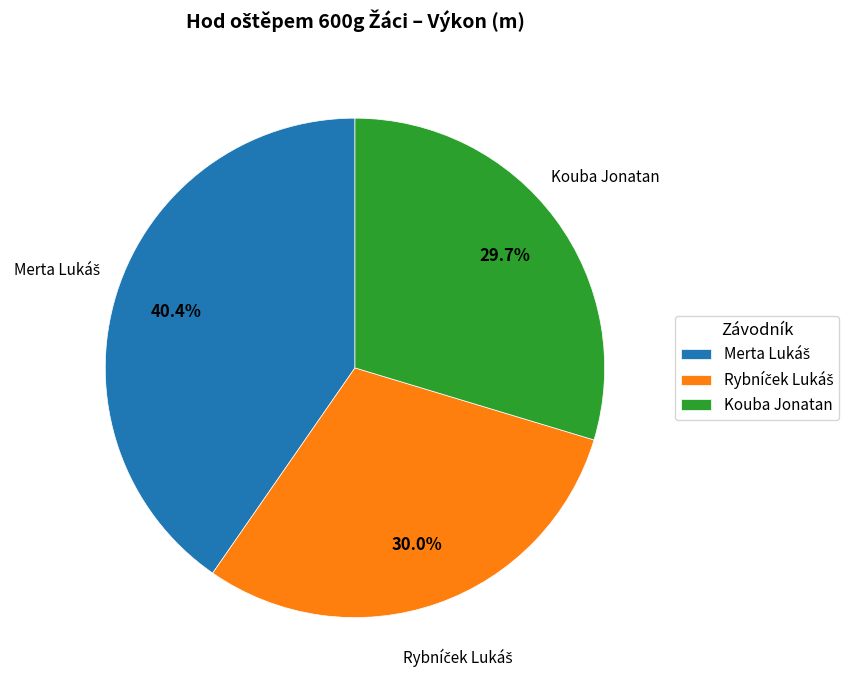

Is there a majority slice in this chart?

No